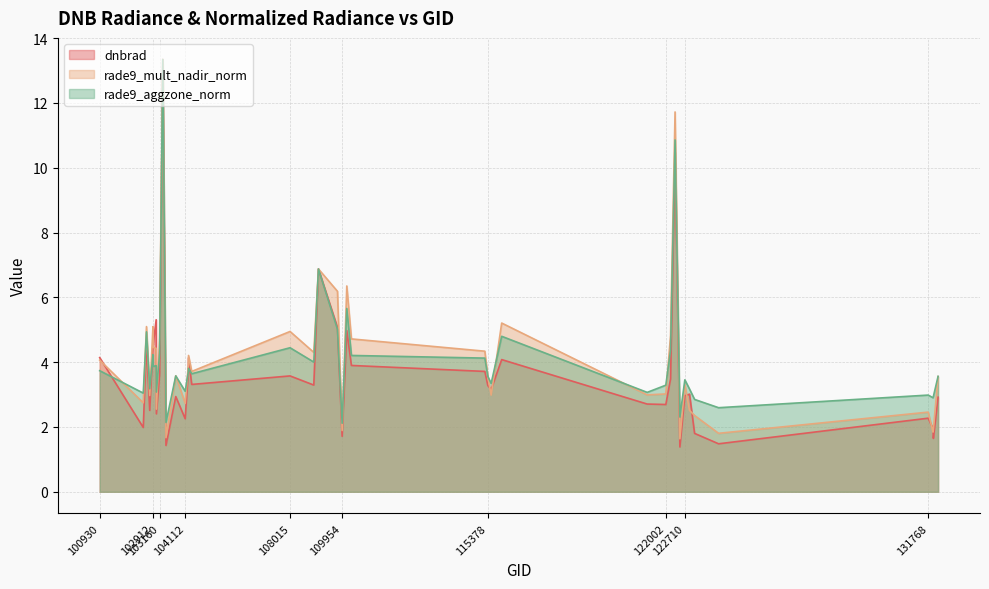

Is it true that dnbrad equals 3.1 at 122346?

False